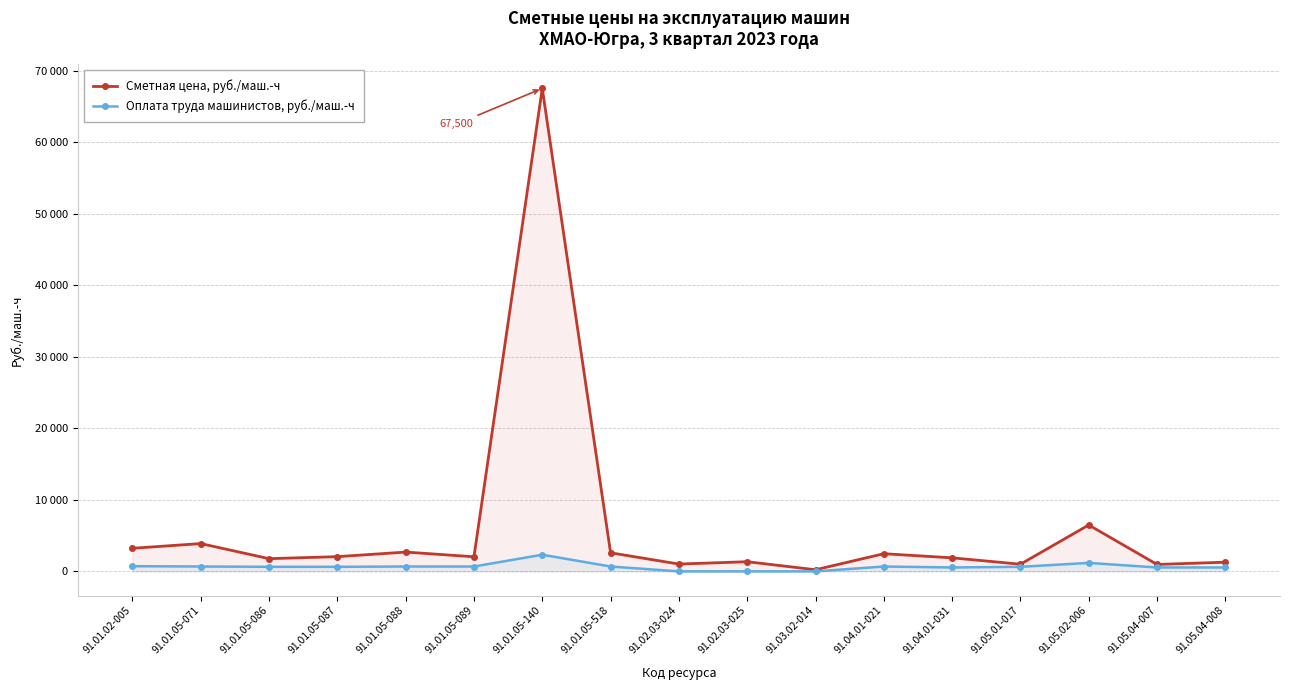

Reading left to right, what are all the values shown in this chart?

Сметная цена, руб./маш.-ч: 91.01.02-005=3226.2	91.01.05-071=3884.3	91.01.05-086=1776.3	91.01.05-087=2056.7	91.01.05-088=2698.1	91.01.05-089=2040.2	91.01.05-140=67499.6	91.01.05-518=2595.8	91.02.03-024=1022.4	91.02.03-025=1348.5	91.03.02-014=227.6	91.04.01-021=2468.0	91.04.01-031=1894.2	91.05.01-017=1000.6	91.05.02-006=6482.2	91.05.04-007=967.7	91.05.04-008=1283.7
Оплата труда машинистов, руб./маш.-ч: 91.01.02-005=726.8	91.01.05-071=680.7	91.01.05-086=638.1	91.01.05-087=638.1	91.01.05-088=680.7	91.01.05-089=680.7	91.01.05-140=2329.1	91.01.05-518=680.7	91.02.03-024=0.0	91.02.03-025=0.0	91.03.02-014=0.0	91.04.01-021=680.7	91.04.01-031=546.0	91.05.01-017=638.1	91.05.02-006=1184.1	91.05.04-007=546.0	91.05.04-008=546.0